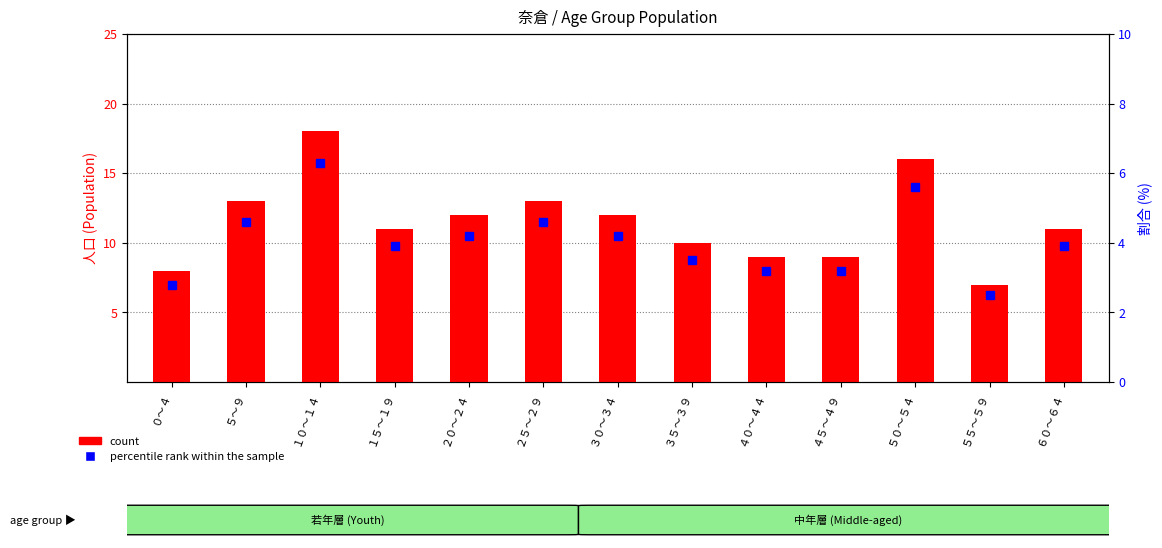

At which label does percentile rank within the sample reach its minimum?

５５～５９